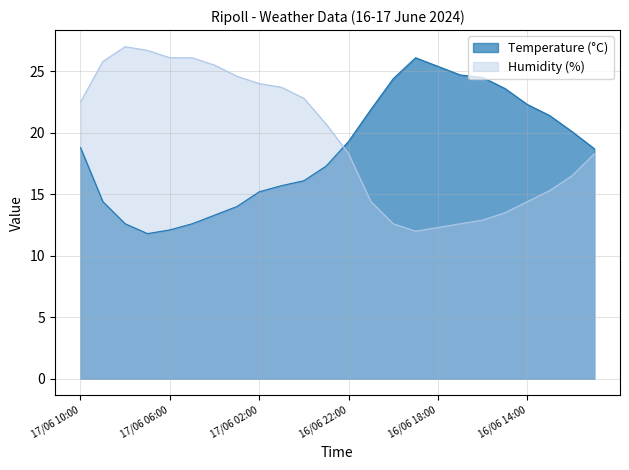

Rank the series by their average value, from highest to lowest.

Humidity (%), Temperature (°C)